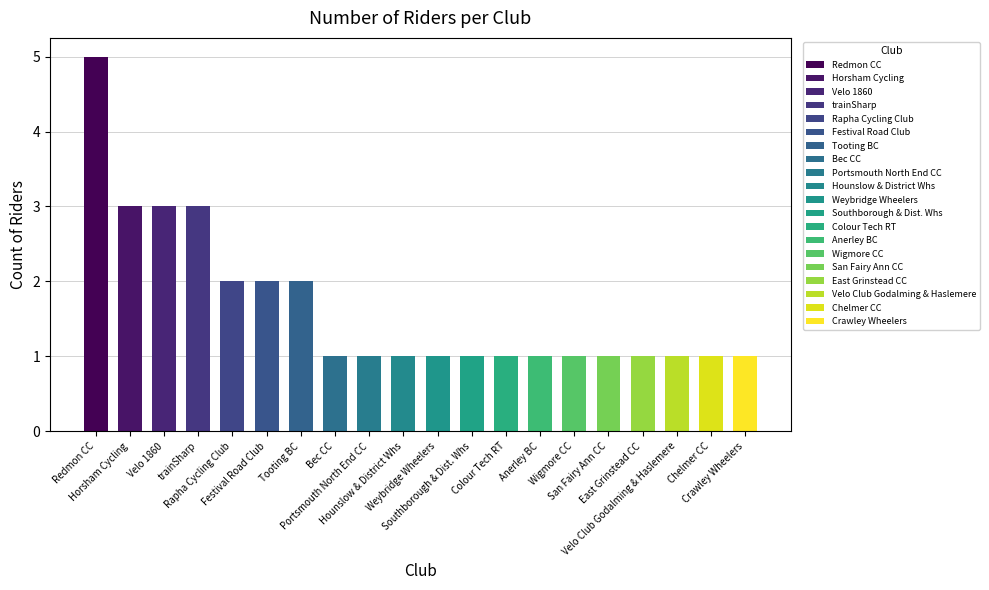

Approximately how many times larger is the value at San Fairy Ann CC compared to Festival Road Club?

0.5